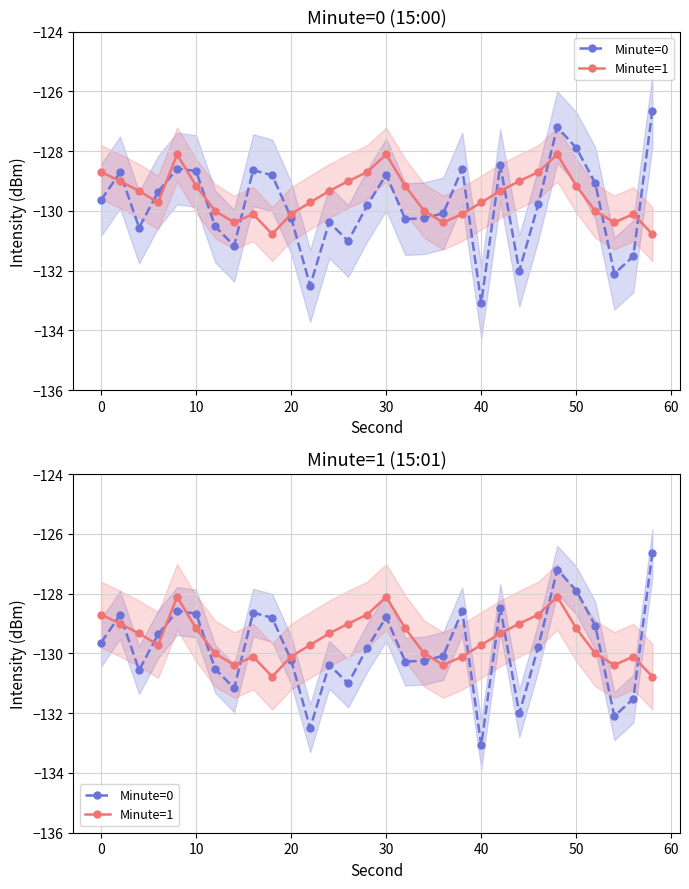

How many series are shown in this chart?

2